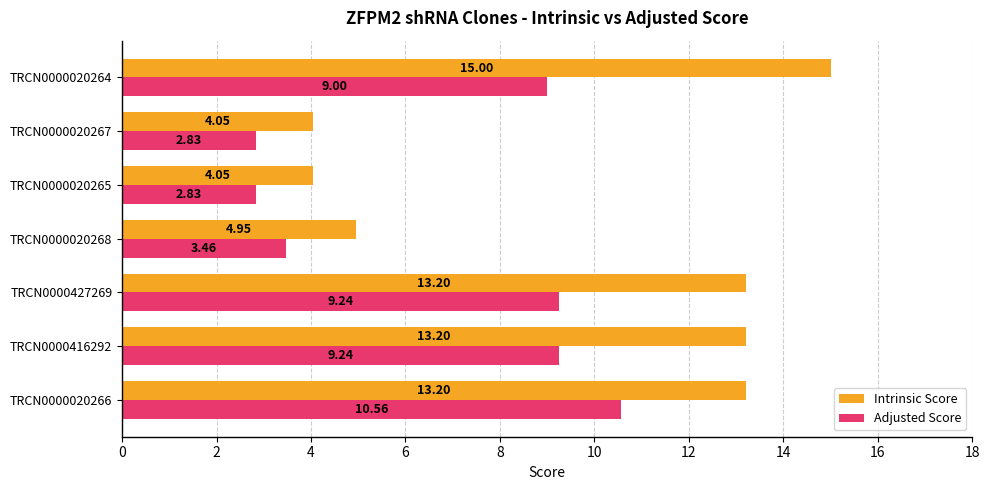

Which series has the largest range (max minus min)?

Intrinsic Score